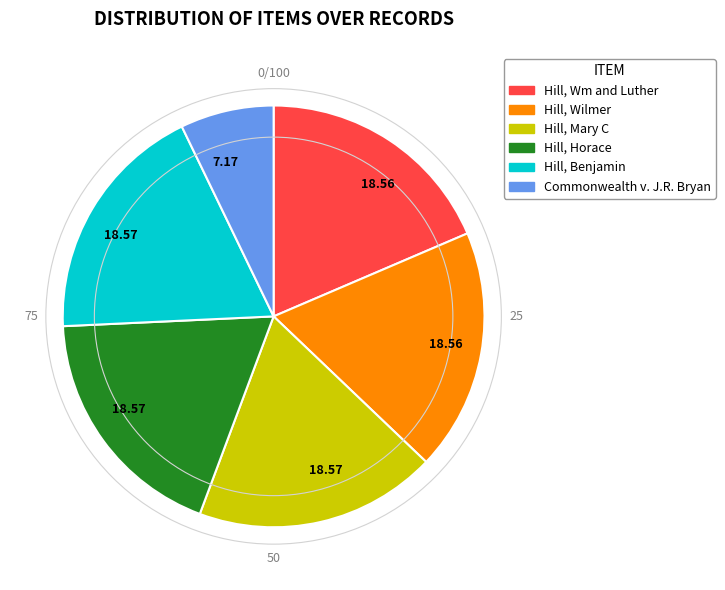

Does any single category account for the majority?

No